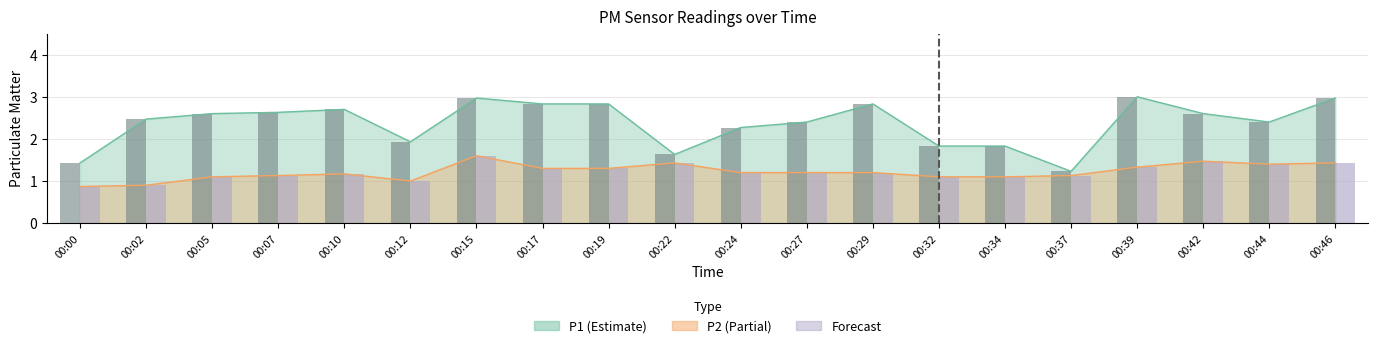

What is the difference between the highest and lowest values at 00:19?

1.5